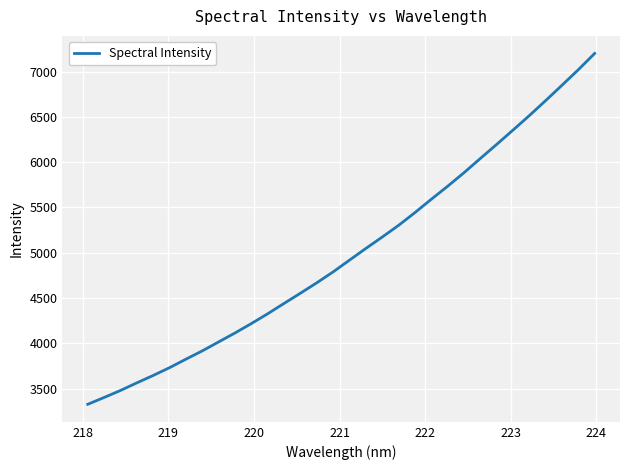

What is the minimum value shown in the chart?

3326.6